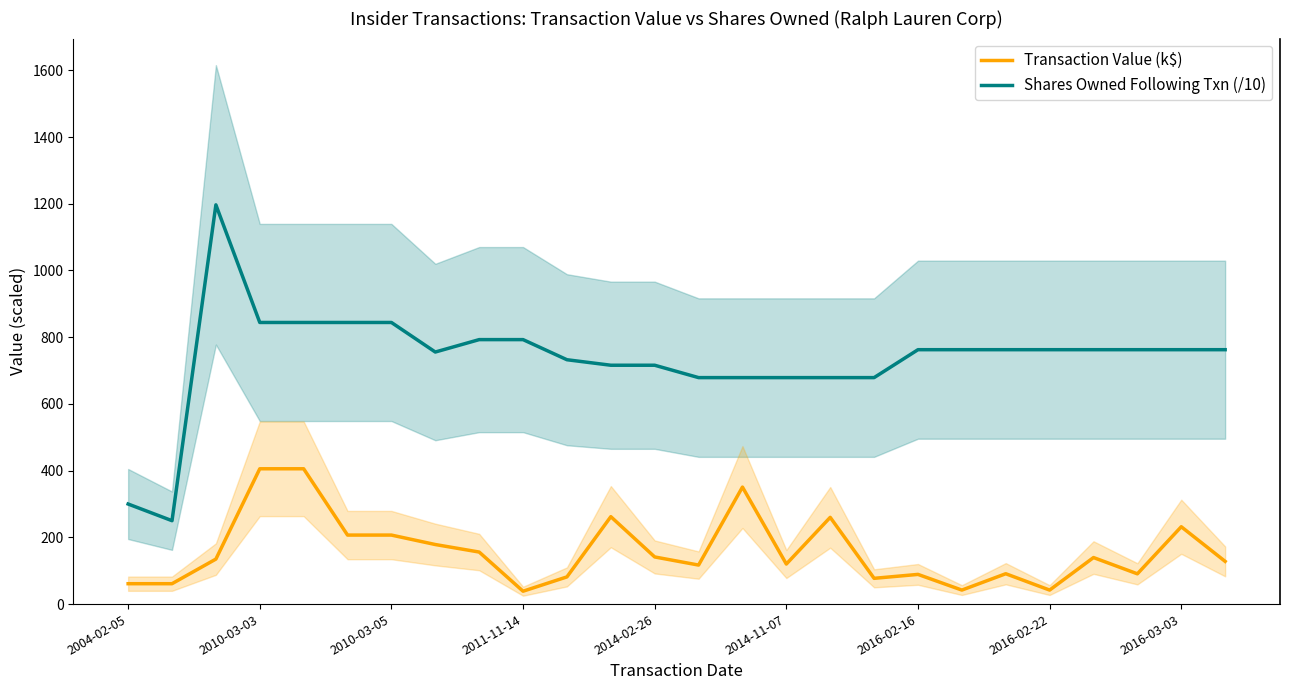

What is the maximum value for Transaction Value (k$)?

405.6